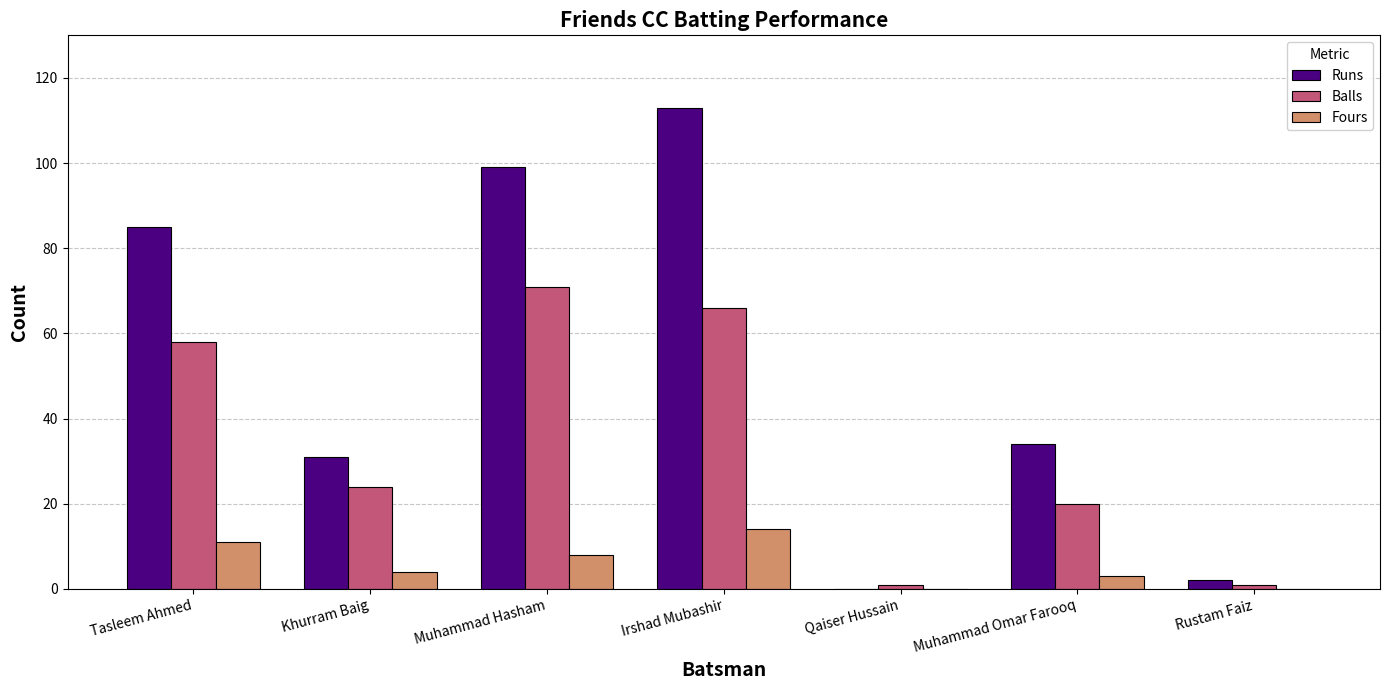

What is the maximum value for Runs?

113